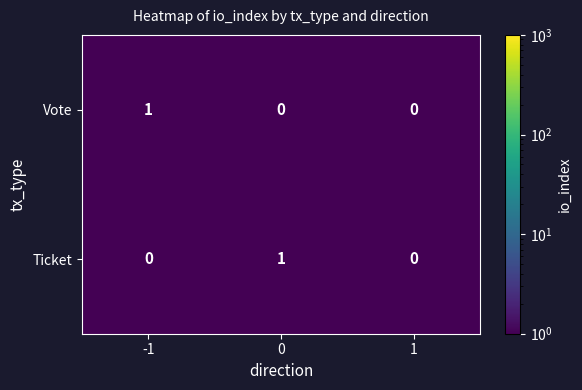

How many Vote values are between 0 and 1?

3